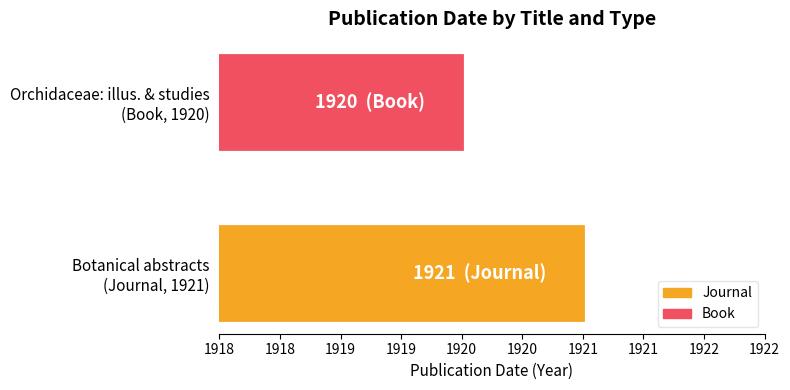

Rank the categories by value from lowest to highest.

Orchidaceae: illus. & studies
(Book, 1920), Botanical abstracts
(Journal, 1921)